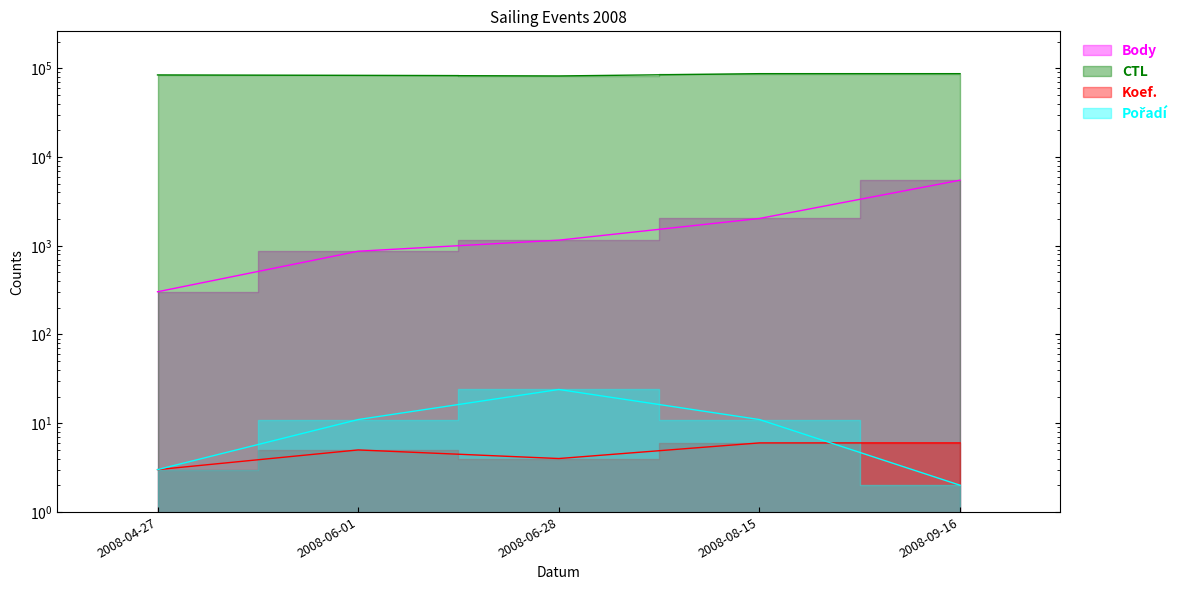

Which label corresponds to the smallest value in the chart?

2008-09-16